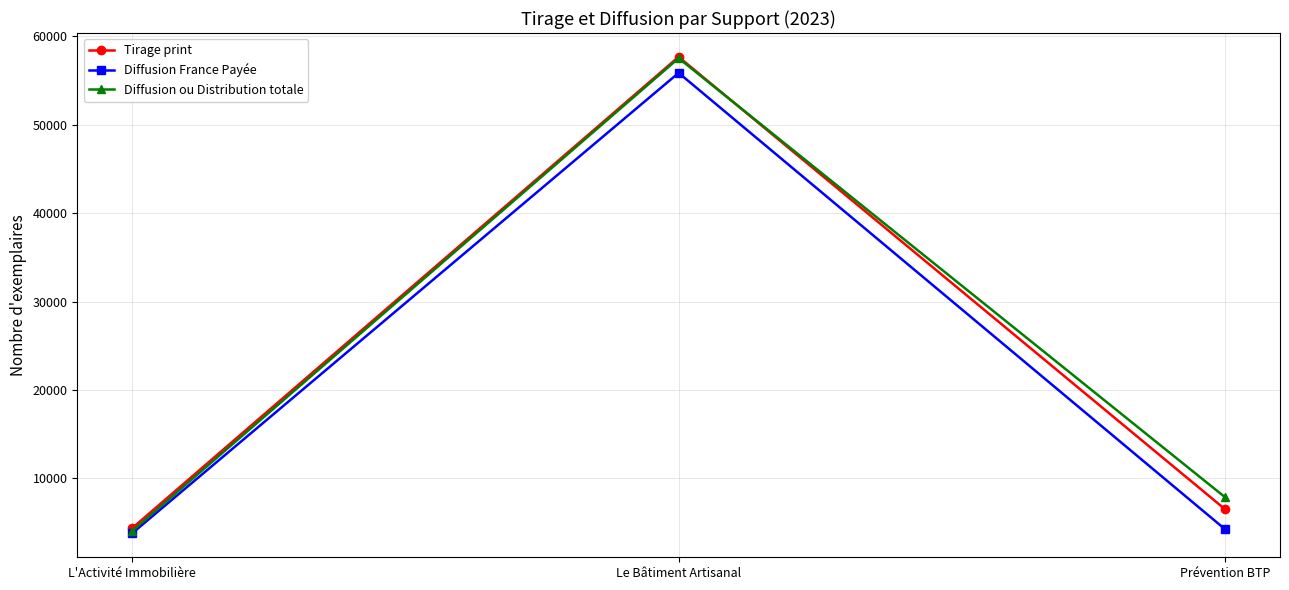

Reading right to left, transcribe all the data shown in this chart.

Tirage print: Prévention BTP=6482	Le Bâtiment Artisanal=57677	L'Activité Immobilière=4345
Diffusion France Payée: Prévention BTP=4220	Le Bâtiment Artisanal=55863	L'Activité Immobilière=3770
Diffusion ou Distribution totale: Prévention BTP=7843	Le Bâtiment Artisanal=57527	L'Activité Immobilière=4027